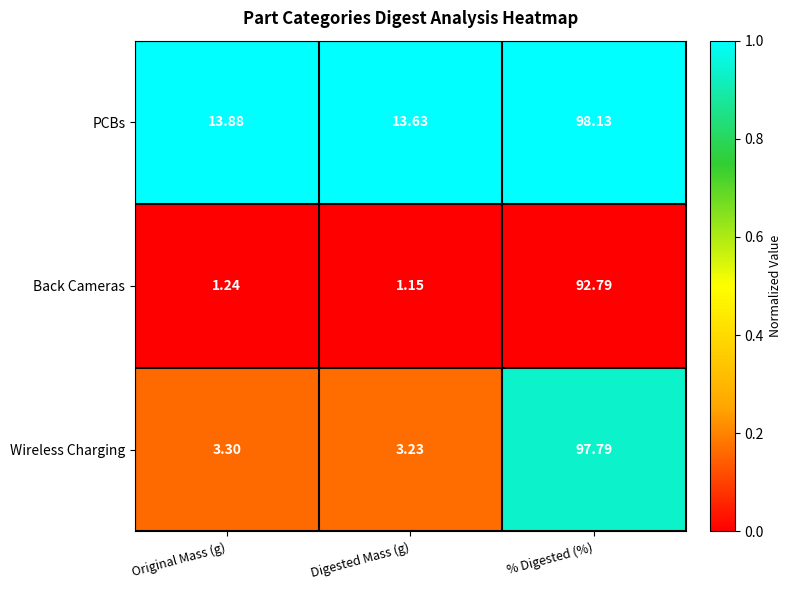

What is the total value across all series at Original Mass (g)?

18.4